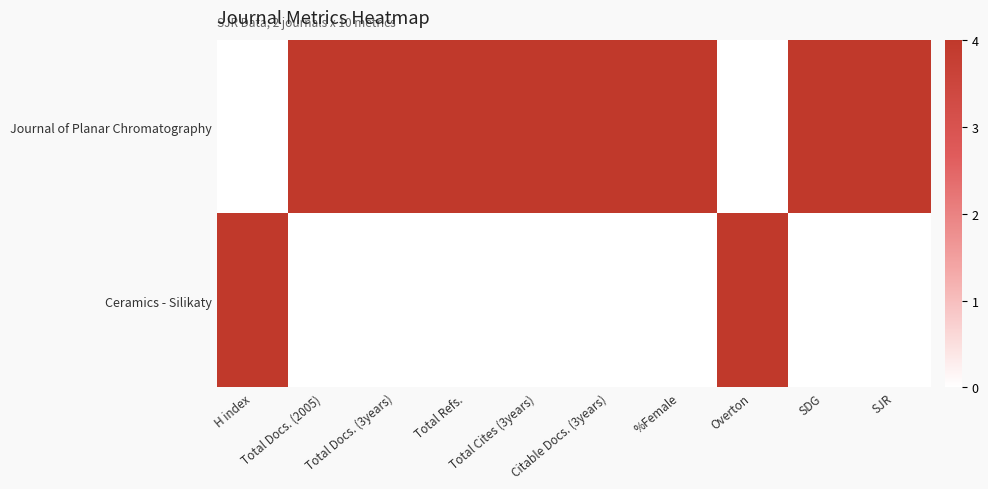

At how many categories does at least one series exceed 0?

10